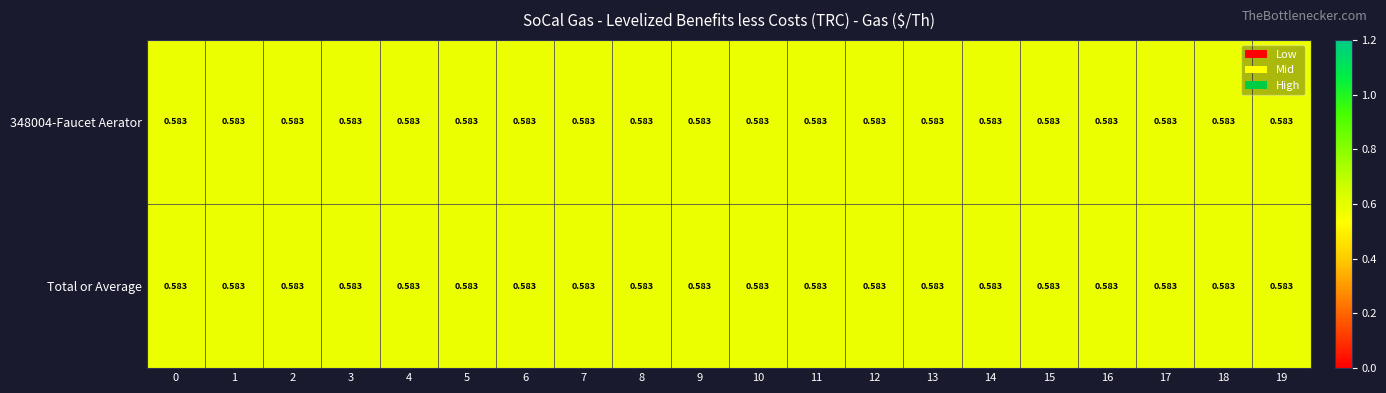

At which category is the sum across all series the highest?

6